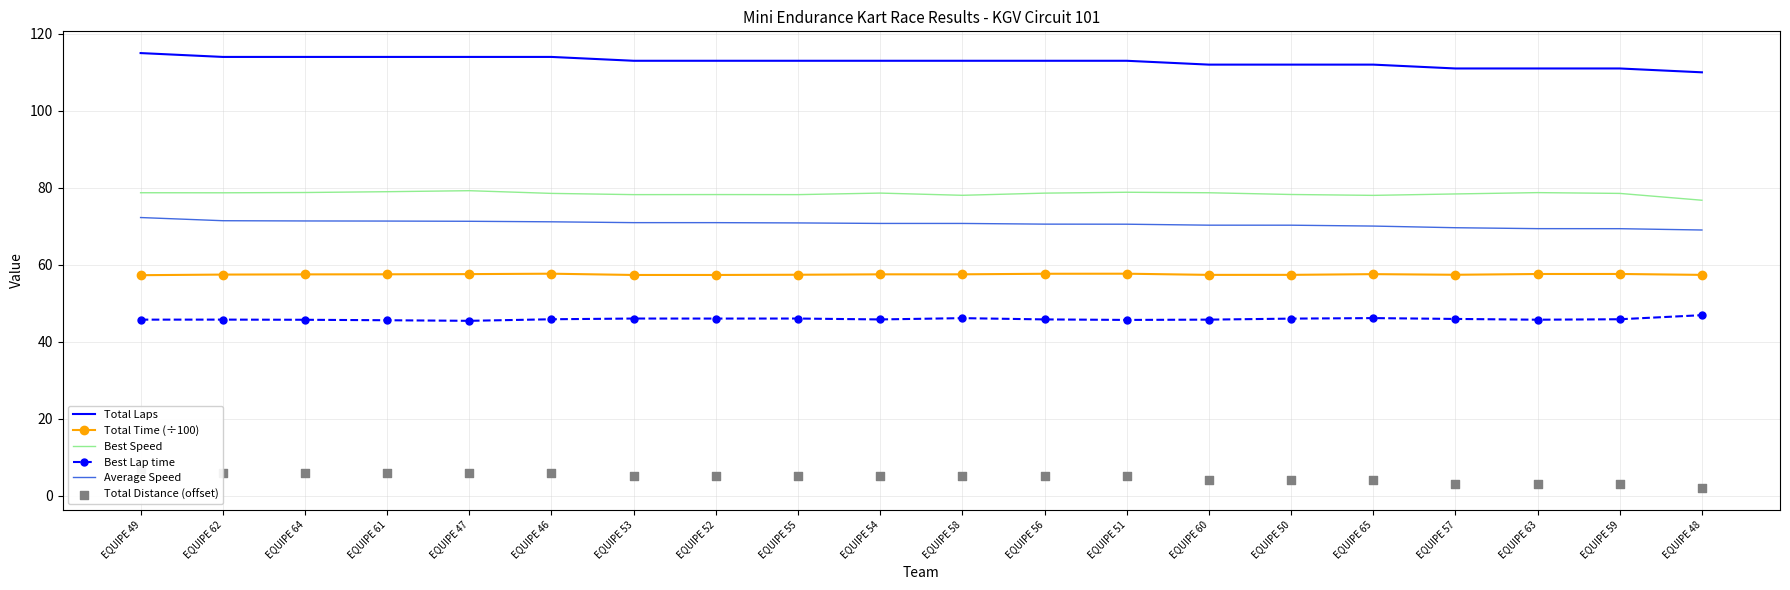

At which category is the sum across all series the highest?

EQUIPE 49